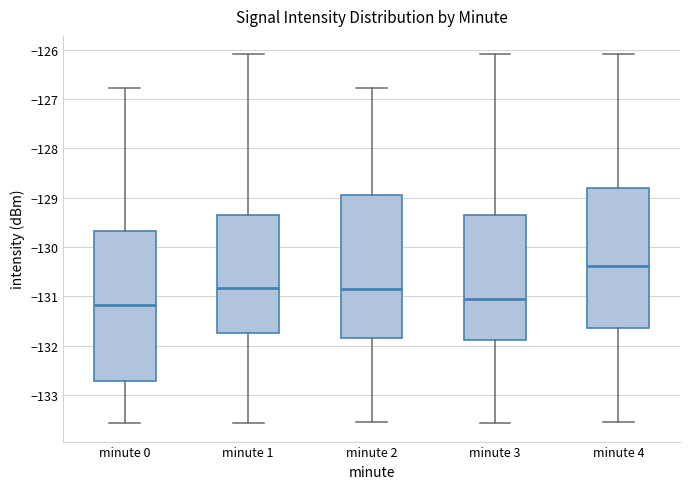

Reading left to right, read every box against the y-axis: the position of its median line, the range the box covers, and the ends of its whiskers. The values are not printed on the chart, so give them approximately, as read against the axis.

minute 0: median -131.2, box -132.7 to -129.7, whiskers -133.6 to -126.8
minute 1: median -130.8, box -131.7 to -129.4, whiskers -133.6 to -126.1
minute 2: median -130.8, box -131.8 to -128.9, whiskers -133.5 to -126.8
minute 3: median -131.1, box -131.9 to -129.4, whiskers -133.6 to -126.1
minute 4: median -130.4, box -131.6 to -128.8, whiskers -133.5 to -126.1